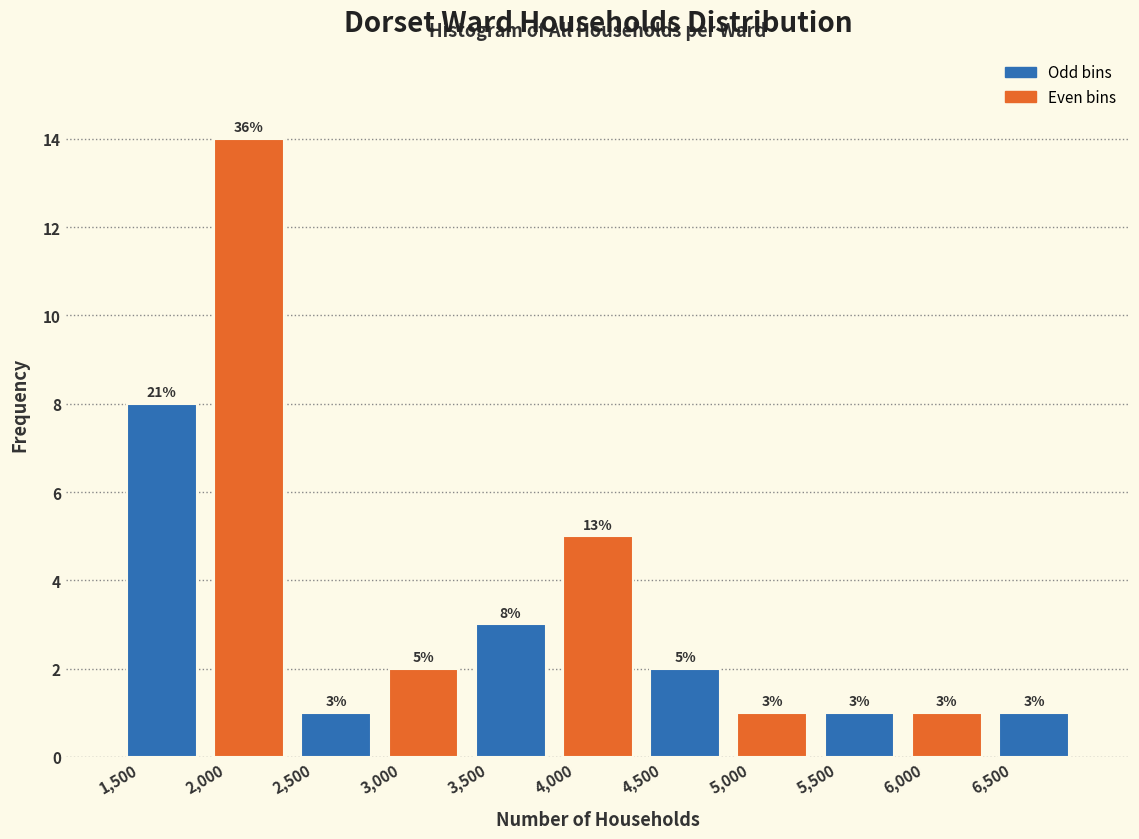

Which range on the x-axis has the tallest bar?

2000 to 2500